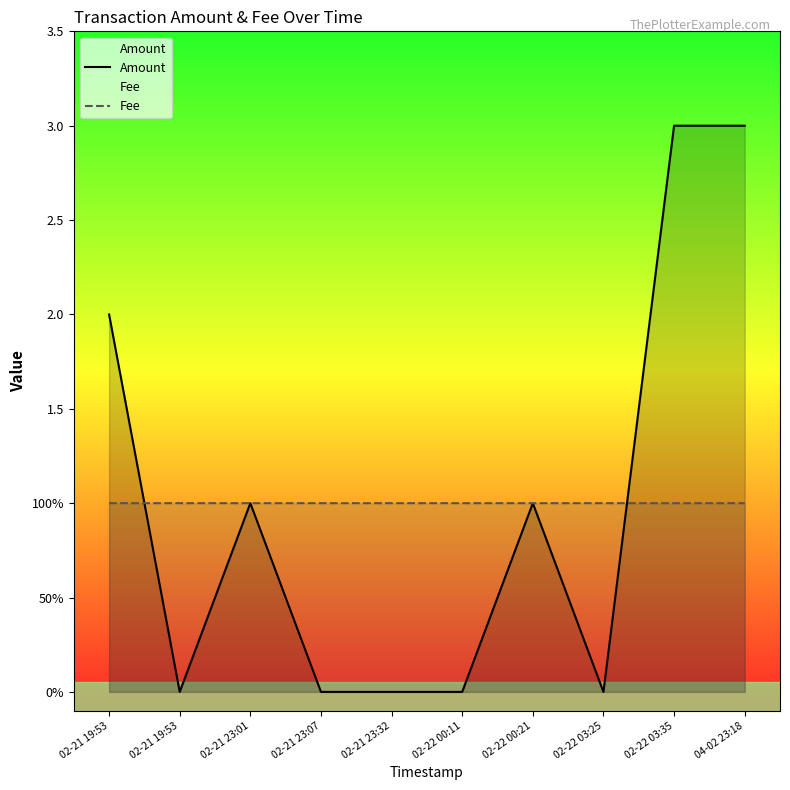

The Amount series shows -2.0 at 02-22 00:11. True or false?

False